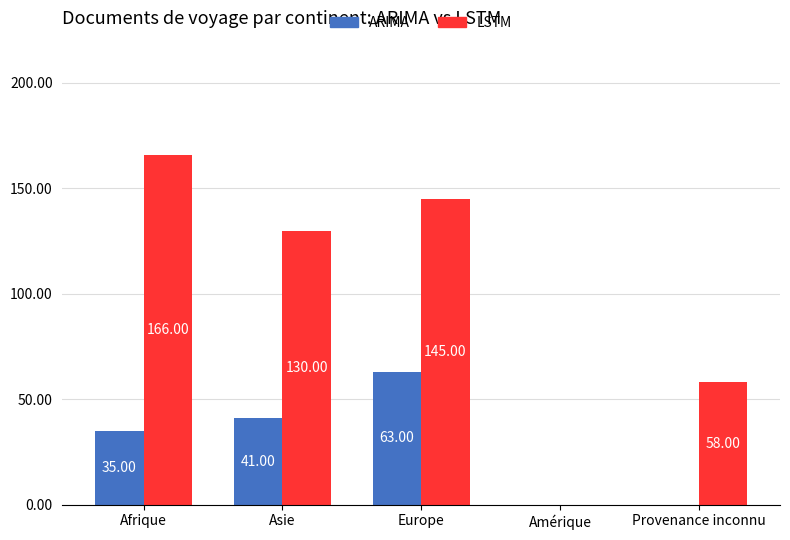

The ARIMA series shows 35 at Afrique. True or false?

True